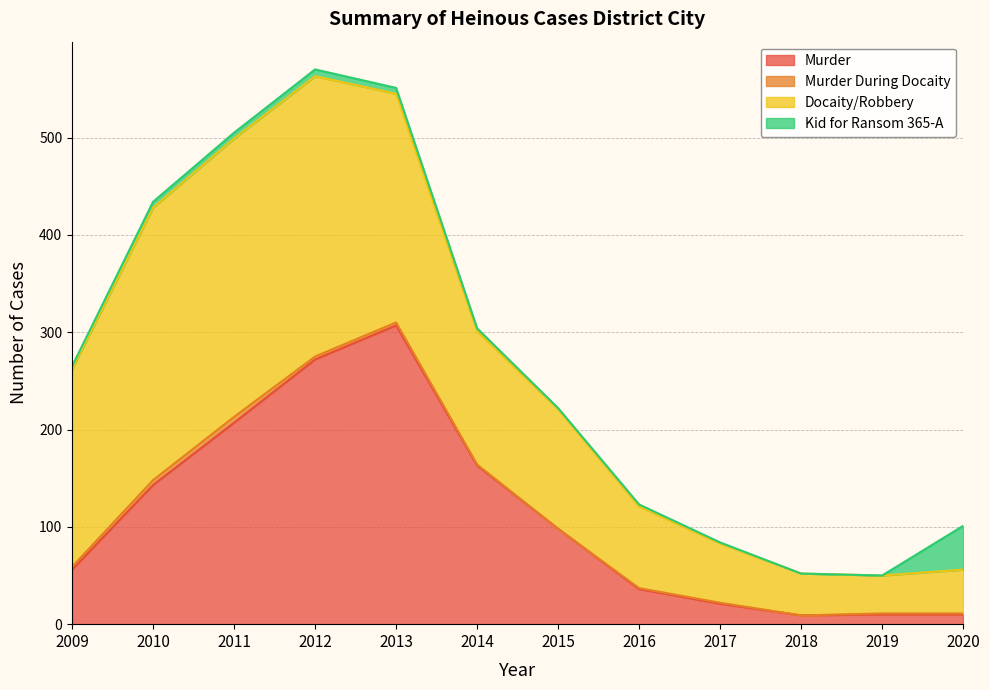

Reading right to left, what are all the values shown in this chart?

Murder: 2020=10	2019=10	2018=9	2017=21	2016=36	2015=98	2014=163	2013=307	2012=272	2011=207	2010=143	2009=56
Murder During Docaity: 2020=1	2019=1	2018=0	2017=1	2016=1	2015=0	2014=1	2013=3	2012=3	2011=6	2010=5	2009=3
Docaity/Robbery: 2020=45	2019=39	2018=43	2017=61	2016=84	2015=123	2014=137	2013=235	2012=288	2011=286	2010=280	2009=203
Kid for Ransom 365-A: 2020=45	2019=0	2018=0	2017=1	2016=2	2015=1	2014=3	2013=6	2012=7	2011=6	2010=6	2009=3